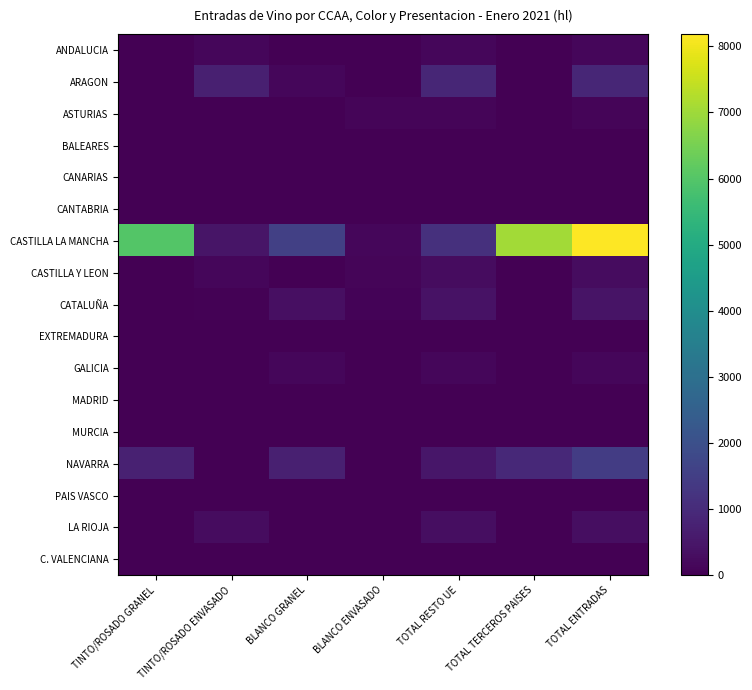

Which series has the largest range (max minus min)?

CASTILLA LA MANCHA